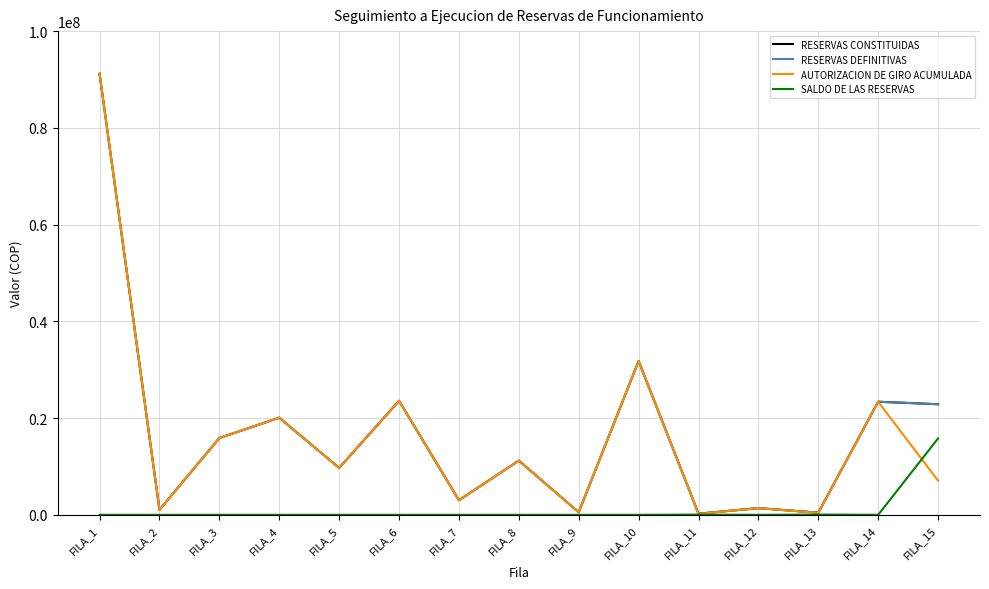

Does the chart have visible grid lines?

Yes